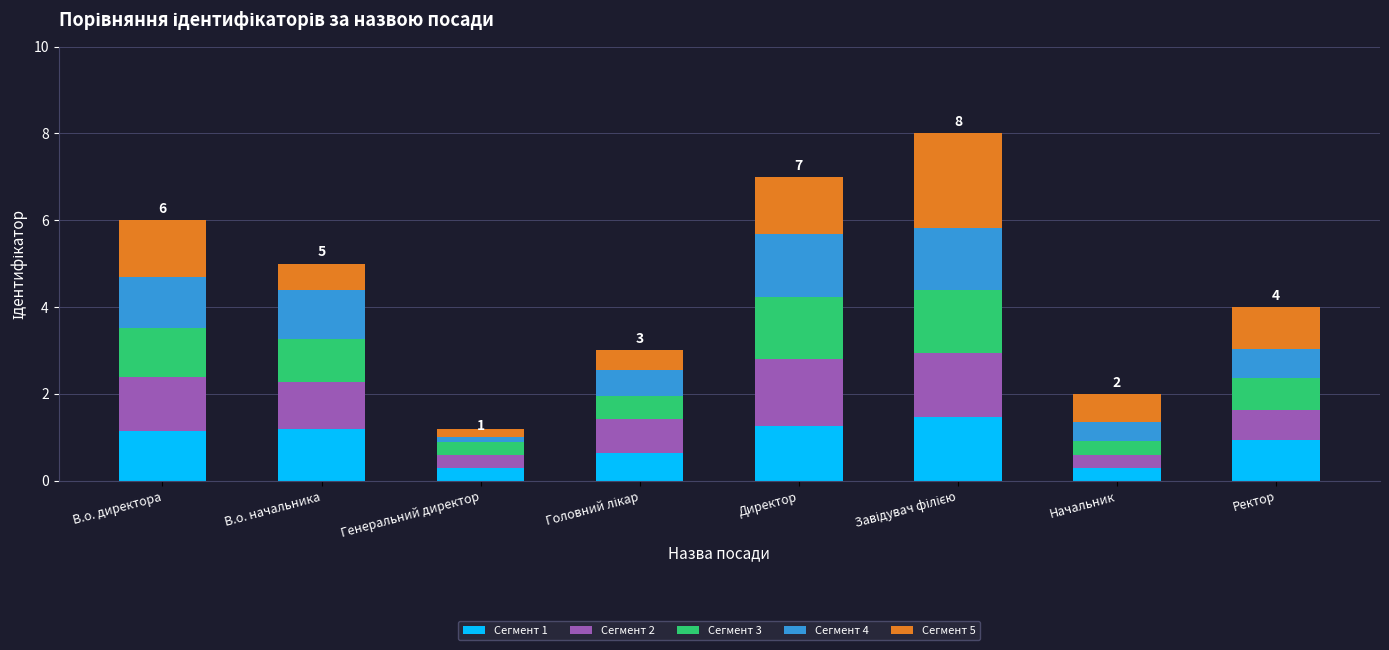

The value of Сегмент 4 at Директор is 2.2. True or false?

False